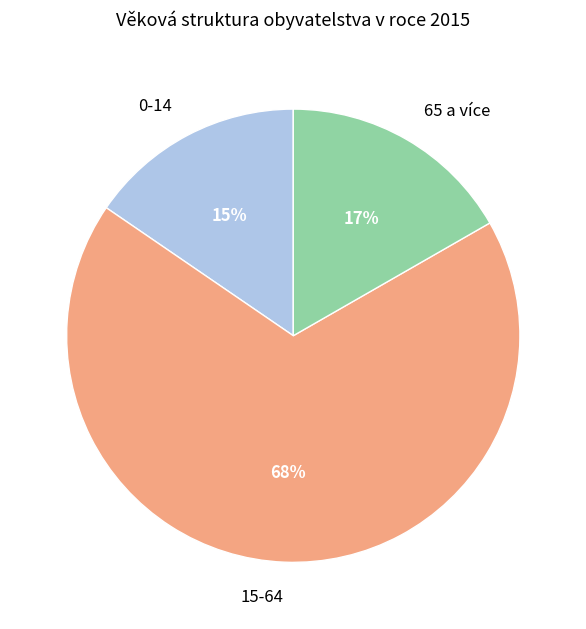

To the nearest percent, what percentage of the pie is 15-64?

68%